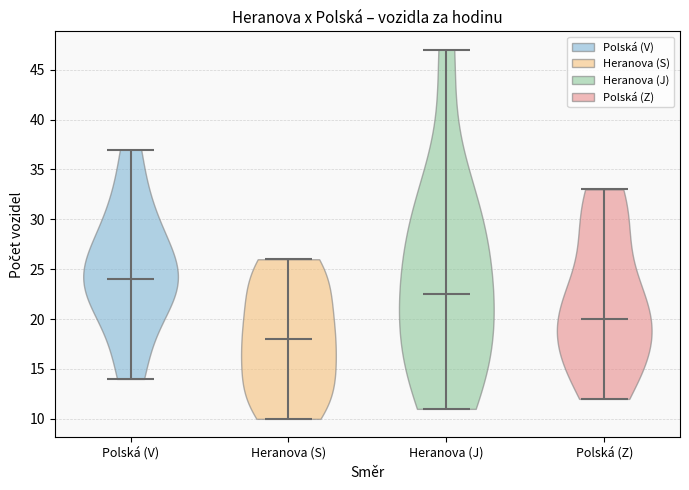

Reading left to right, read every violin against the y-axis: where its median line is, and the lowest and highest points it reaches. The values are not printed on the chart, so give them approximately, as read against the axis.

Polská (V): median line 24.0, lowest point 14.0, highest point 37.0
Heranova (S): median line 18.0, lowest point 10.0, highest point 26.0
Heranova (J): median line 22.5, lowest point 11.0, highest point 47.0
Polská (Z): median line 20.0, lowest point 12.0, highest point 33.0